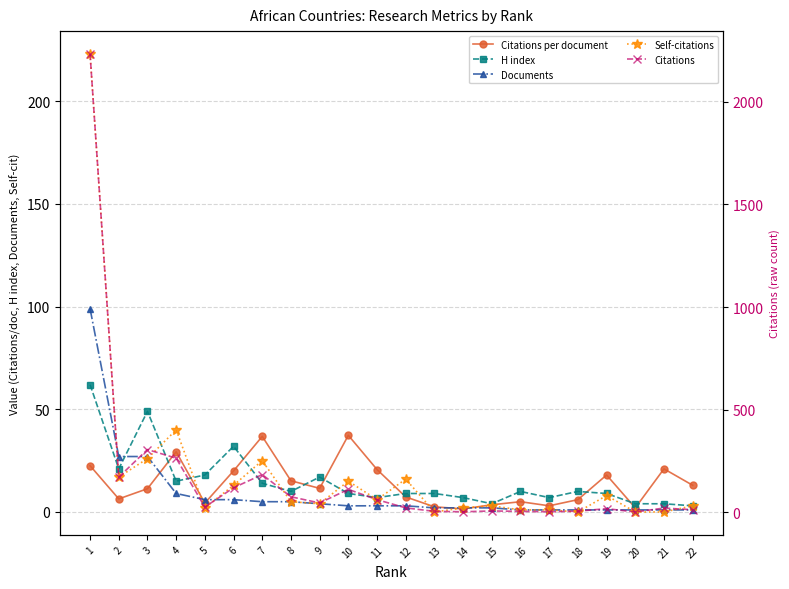

Where is the first local maximum for Citations per document?

4